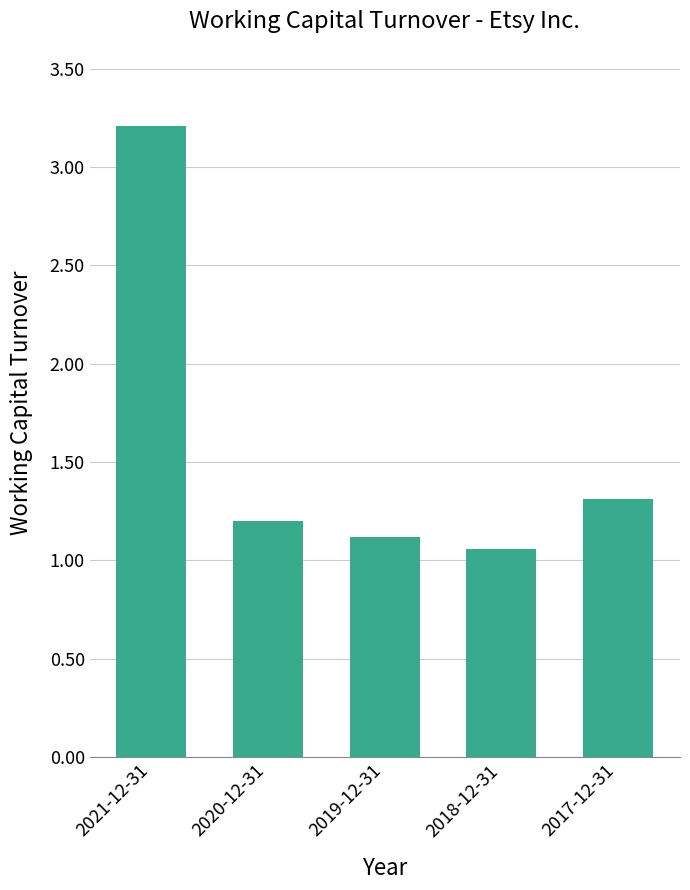

List the labels in order of value, largest first.

2021-12-31, 2017-12-31, 2020-12-31, 2019-12-31, 2018-12-31